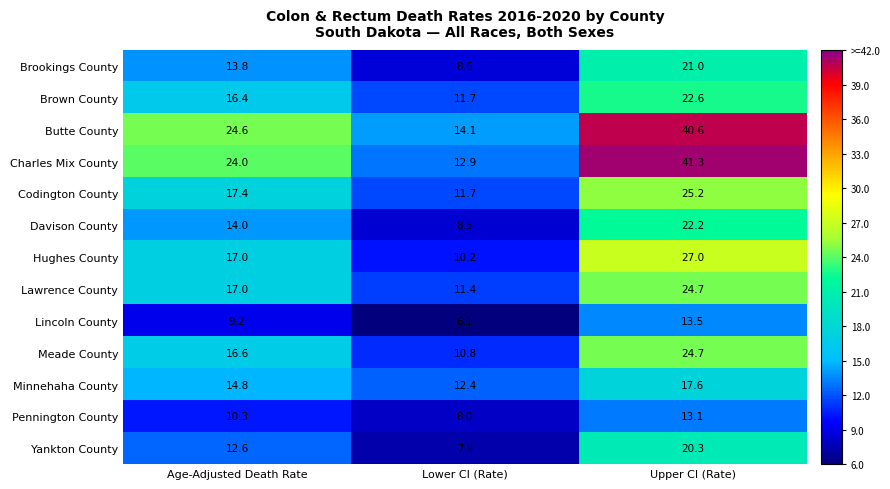

At which category is the sum across all series the highest?

Upper CI (Rate)